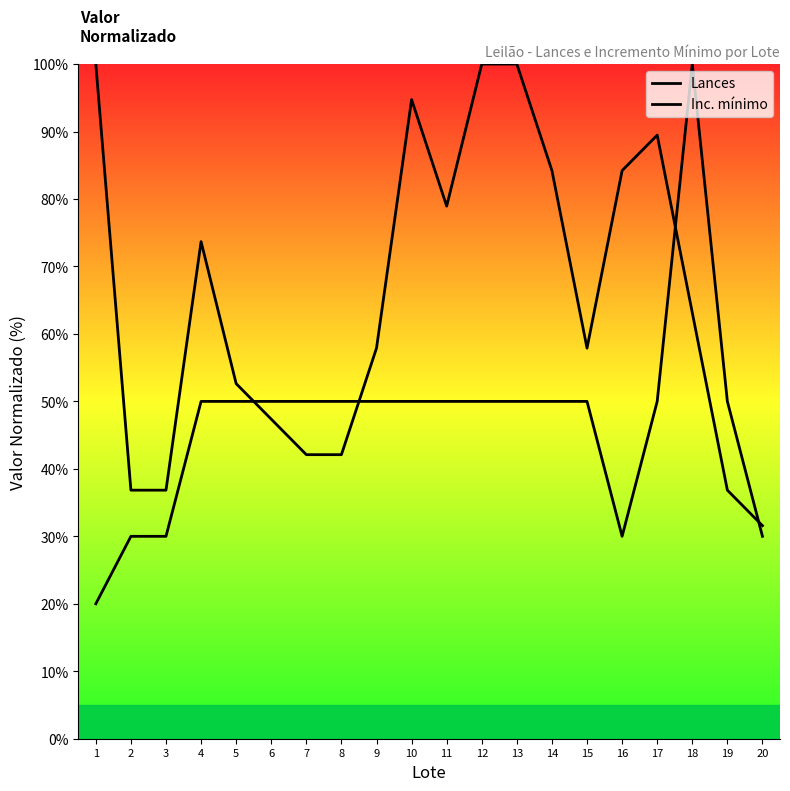

Which series contains the highest Y value?

Lances